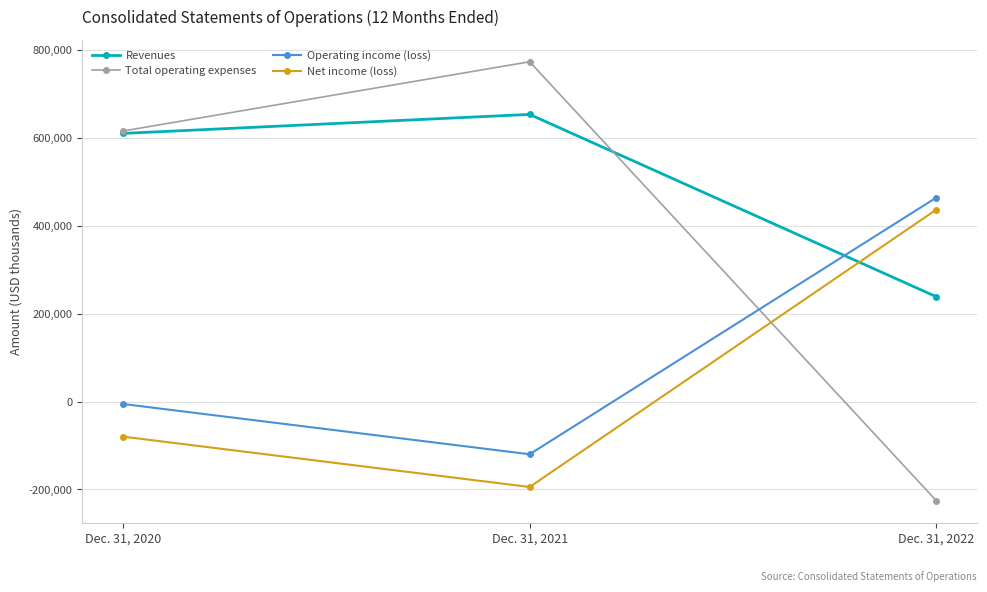

How many lines are shown in the chart?

4